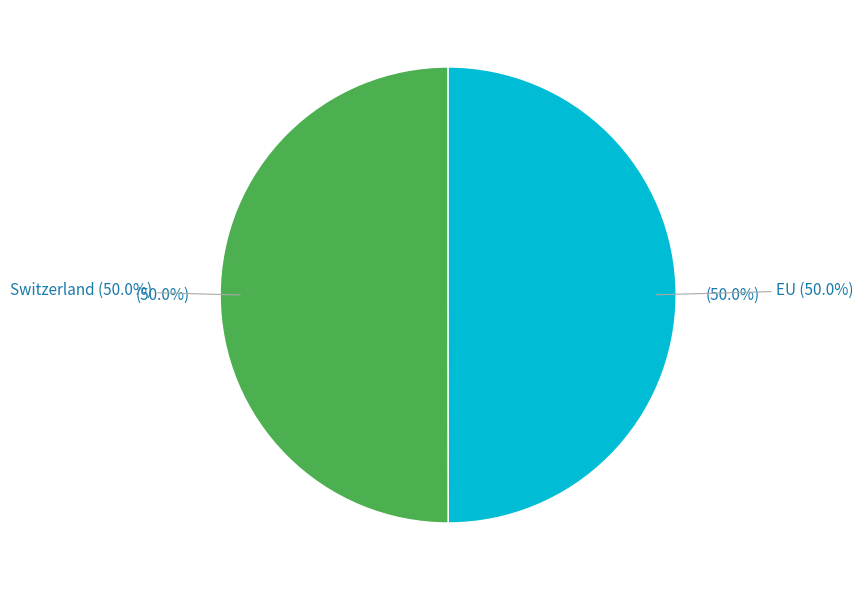

Is the sum of Switzerland and EU greater than half?

Yes